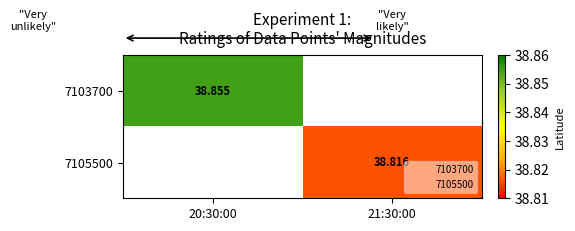

How many values in 7103700 are above zero?

1